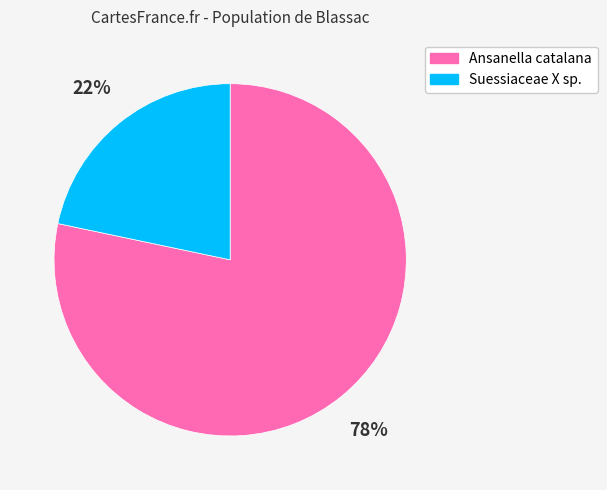

Does any single category account for the majority?

Yes